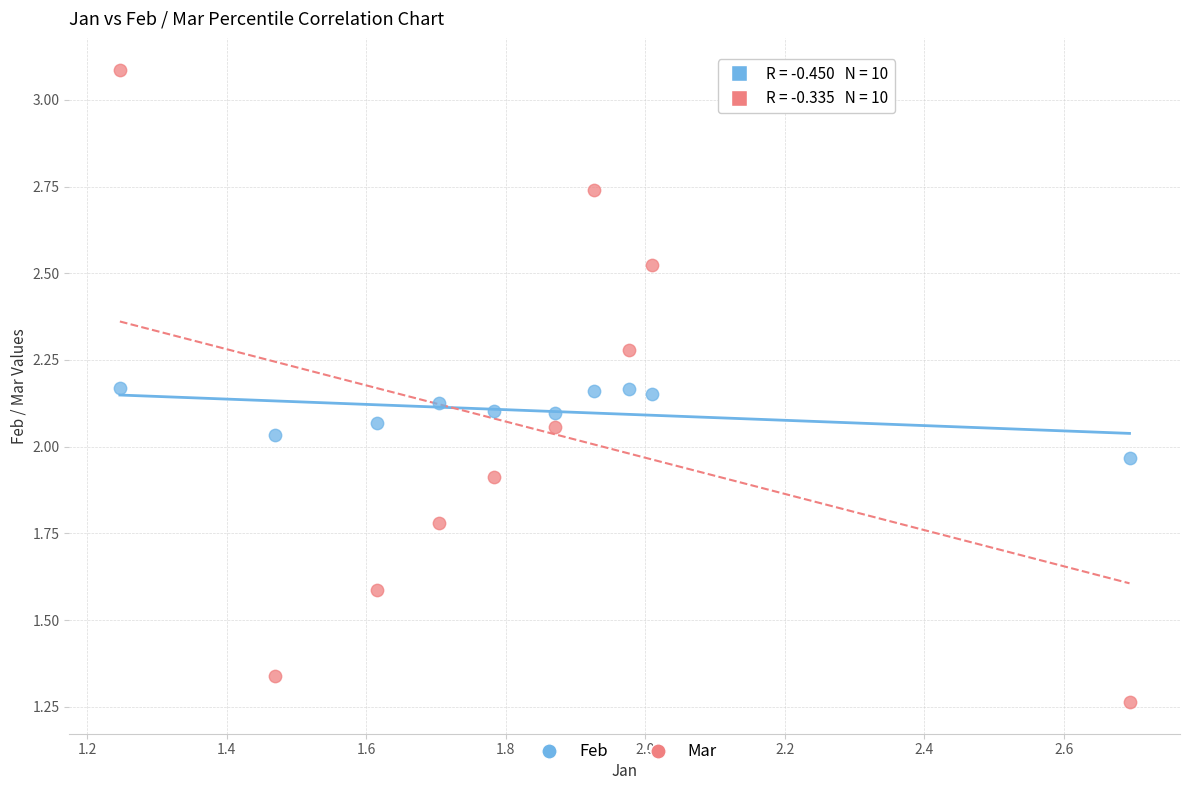

Which series has the widest spread of Y values?

Mar